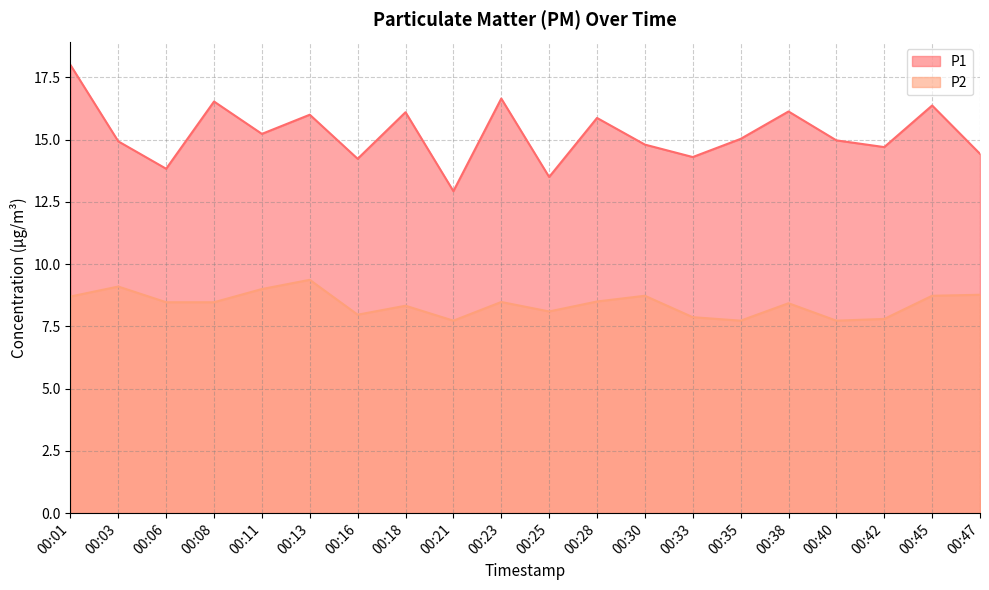

How many lines are shown in the chart?

2